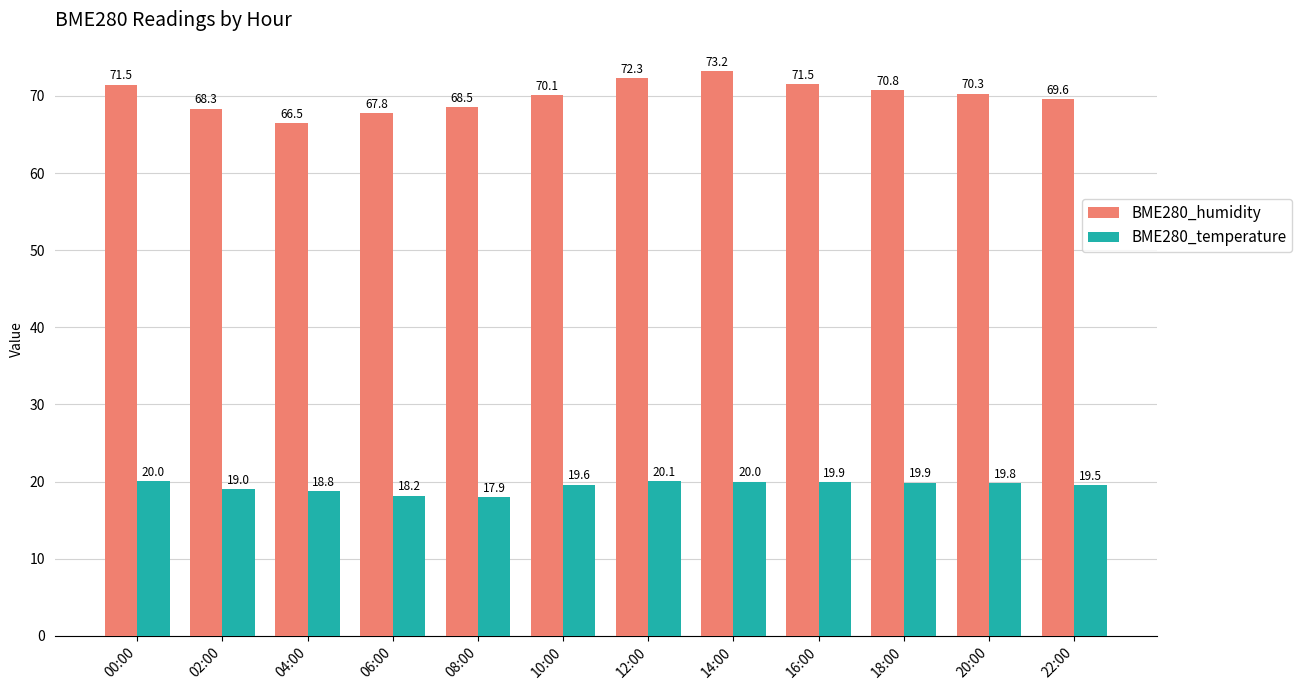

Rank the series at 08:00 from highest to lowest value.

BME280_humidity, BME280_temperature